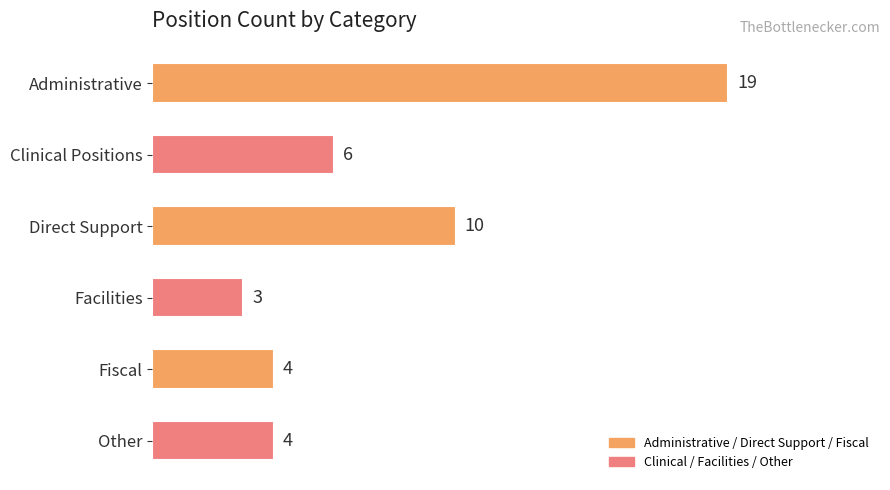

What is the sum of the values at Administrative and Other?

23